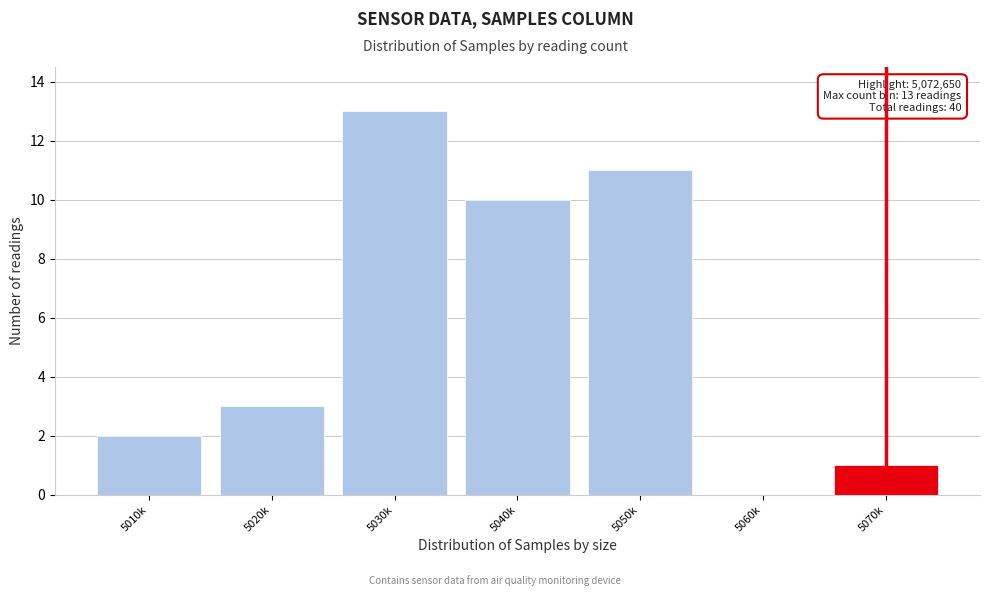

Reading right to left, extract all data points from this chart.

5070k=1	5060k=0	5050k=11	5040k=10	5030k=13	5020k=3	5010k=2